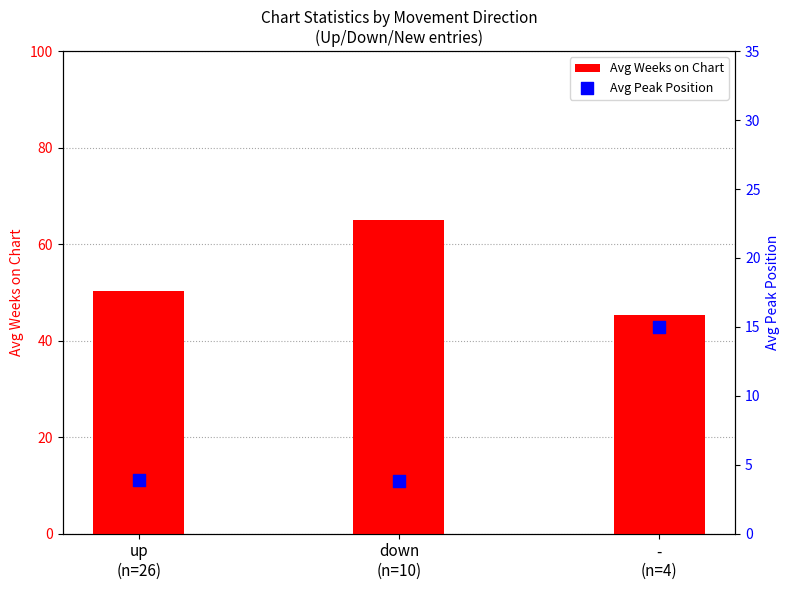

Which series has the largest Y range (max minus min)?

Avg Weeks on Chart